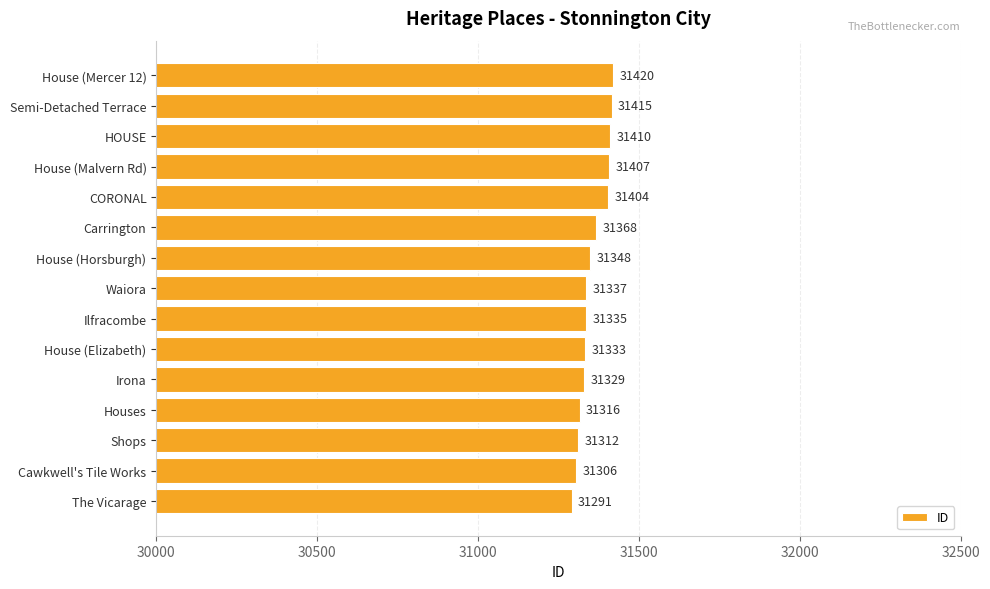

What is the smallest value displayed?

31291